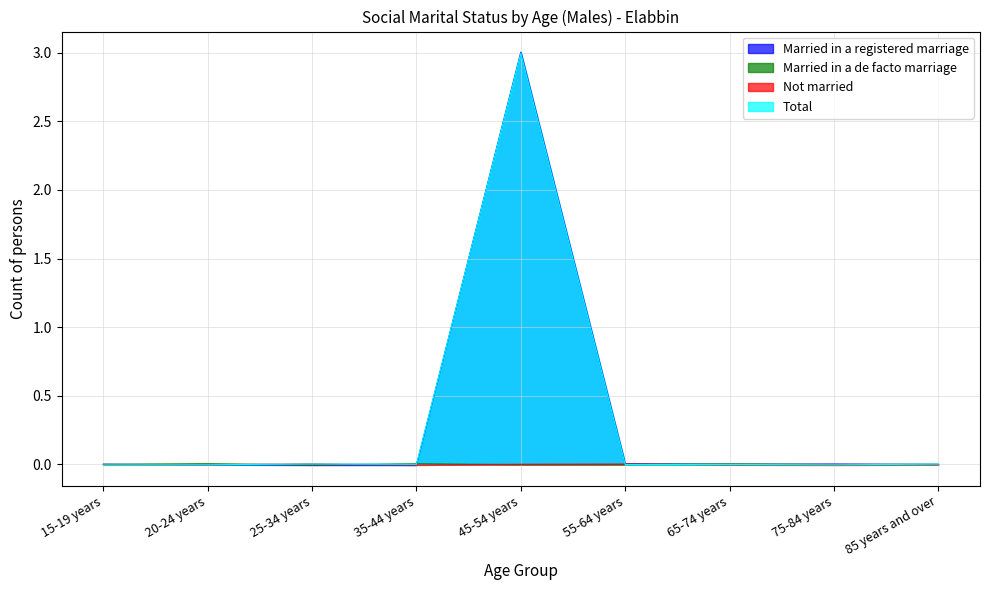

What is the label of the 1st point from the right?

85 years and over